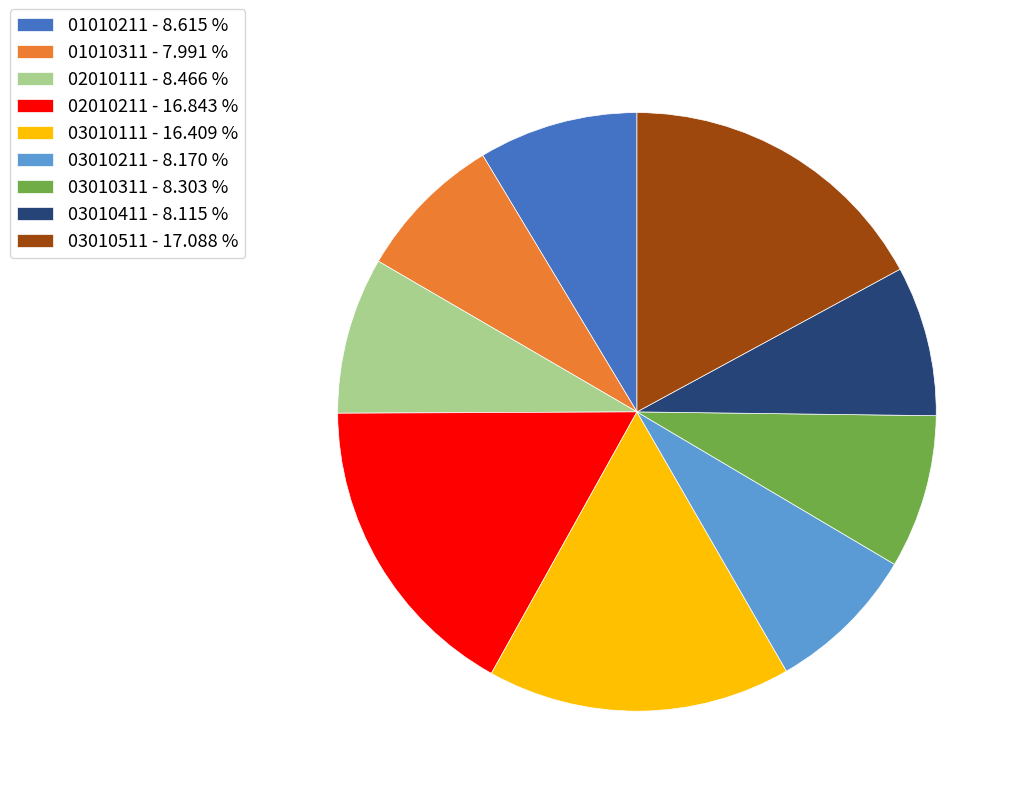

Is there a majority slice in this chart?

No